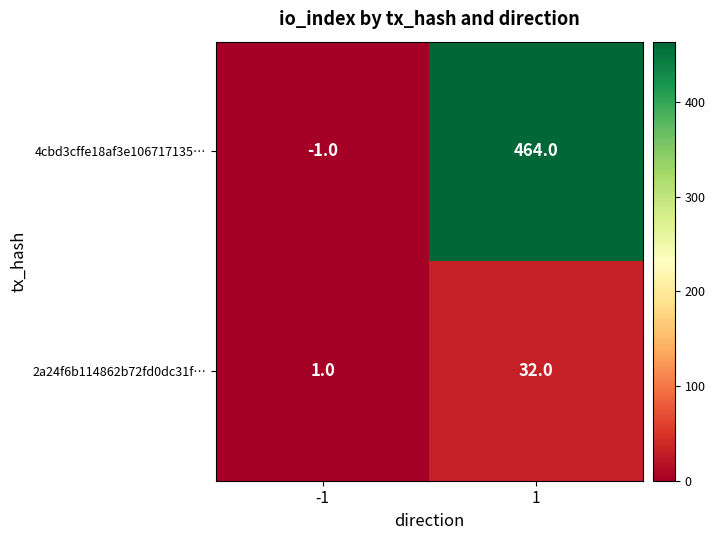

List the series in order of their peak value, highest first.

4cbd3cffe18af3e106717135…, 2a24f6b114862b72fd0dc31f…